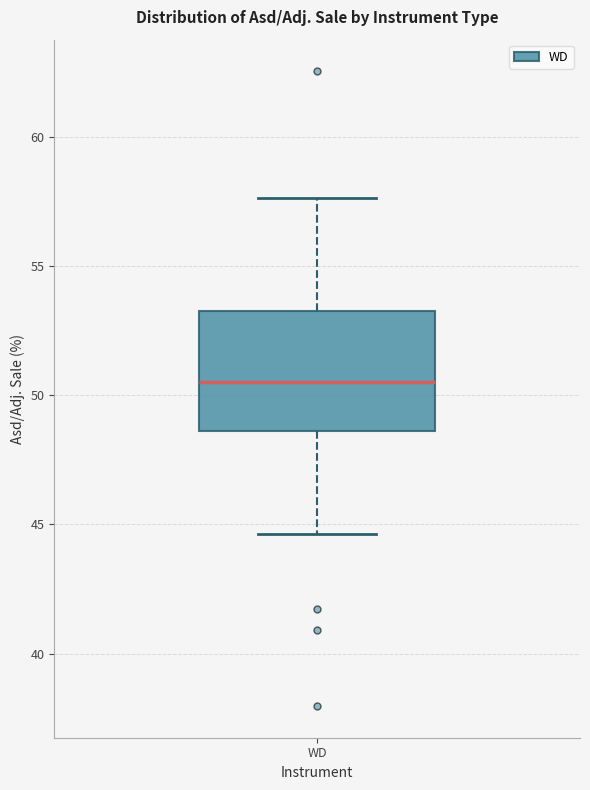

Read this box plot against the y-axis: the position of the median line, the range covered by the box, and the ends of both whiskers. The values are not printed on the chart, so give them approximately, as read against the axis.

median 50.5, box 48.5 to 53.0, whiskers 44.5 to 57.5